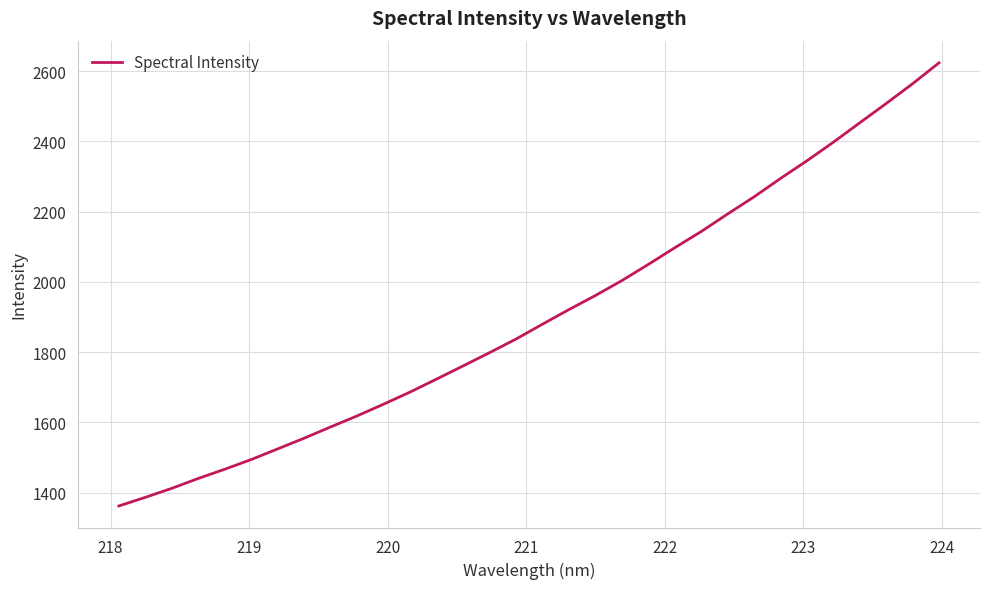

What is the maximum value shown in the chart?

2623.5